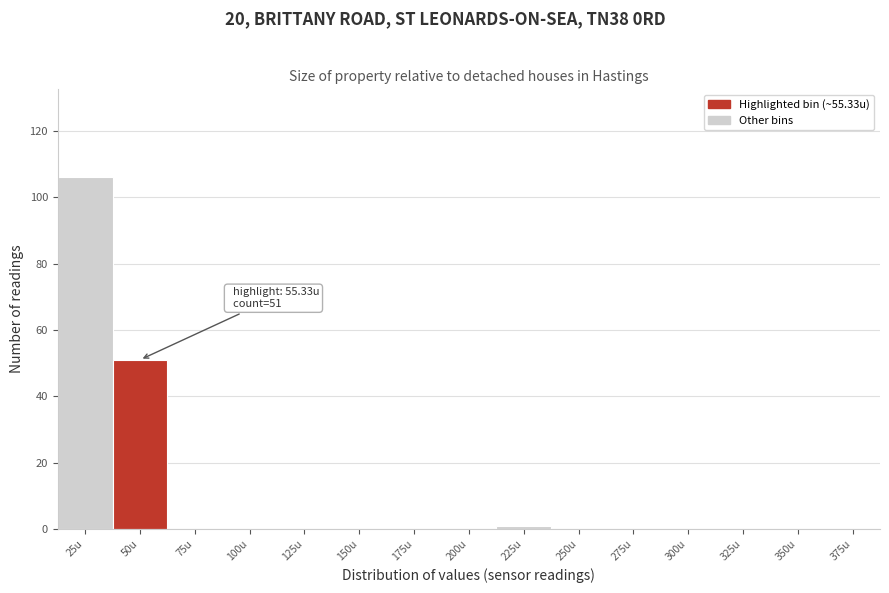

Reading right to left, list all the values displayed in this chart.

375u=0	350u=0	325u=0	300u=0	275u=0	250u=0	225u=1	200u=0	175u=0	150u=0	125u=0	100u=0	75u=0	50u=51	25u=106